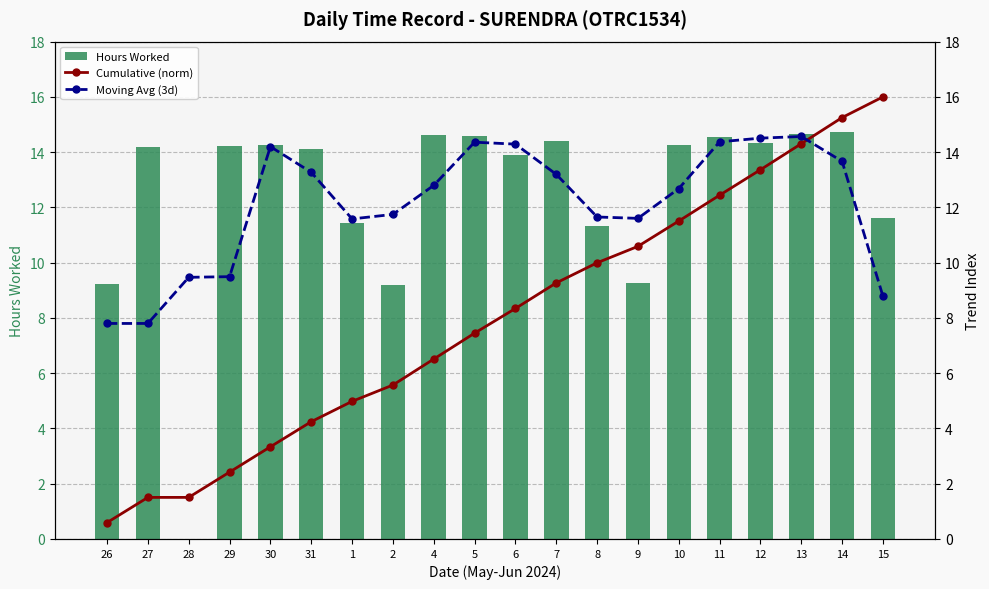

What is the value of the Hours Worked bar at the 12th from the left?

14.4